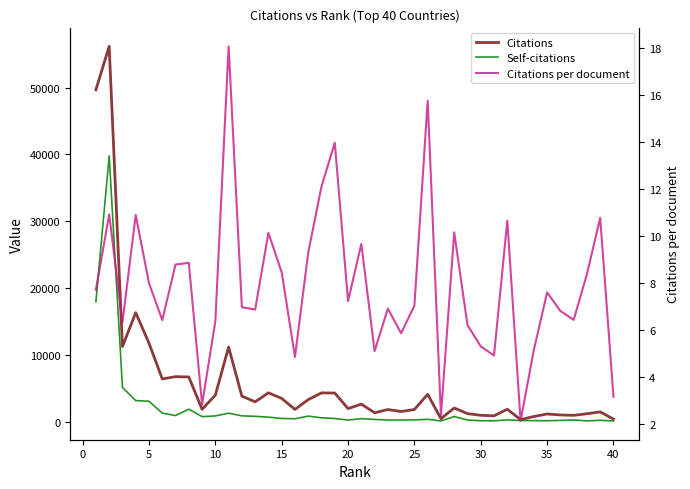

How many lines are shown in the chart?

3